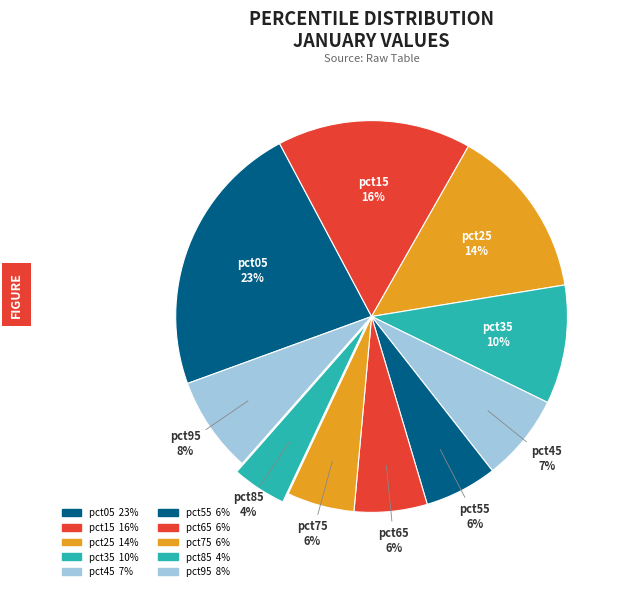

What is the largest slice in the pie chart?

pct05